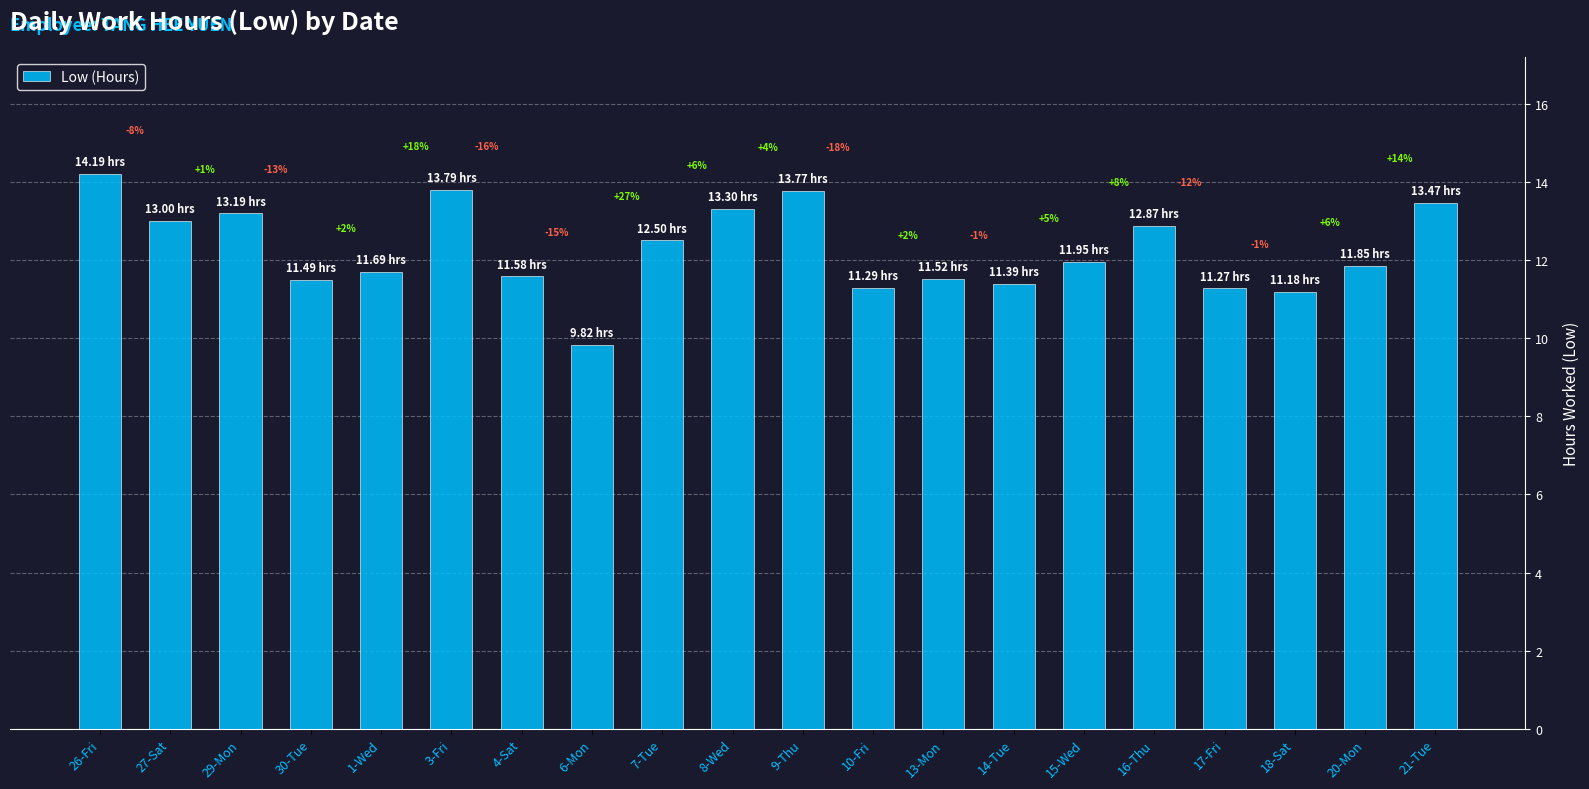

Between 3-Fri and 27-Sat, which is larger?

3-Fri